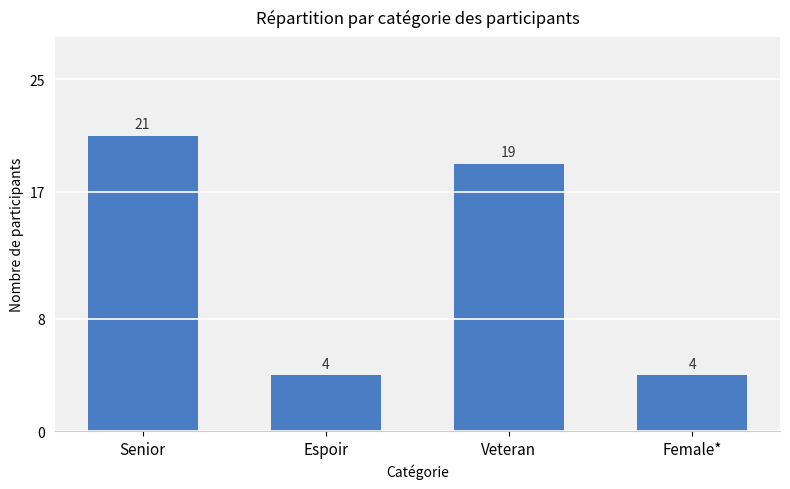

How many values are between 4 and 21?

4